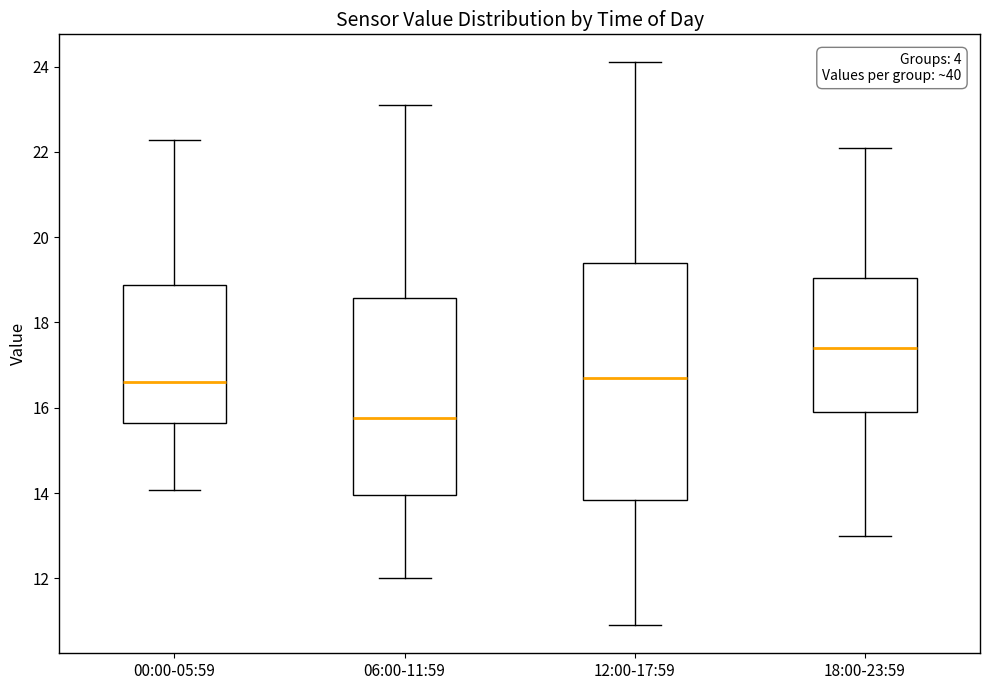

Comparing the boxes themselves (not the whiskers), which one is the tallest?

12:00-17:59